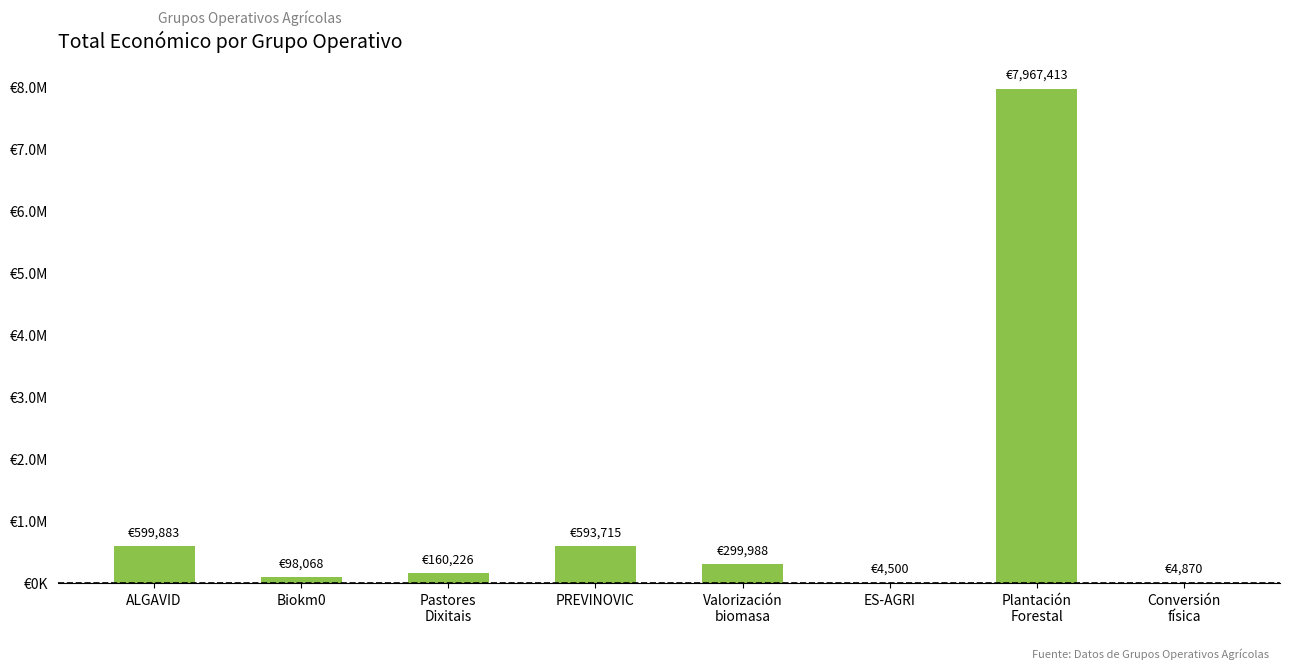

Rank the categories by value from lowest to highest.

ES-AGRI, Conversión
física, Biokm0, Pastores
Dixitais, Valorización
biomasa, PREVINOVIC, ALGAVID, Plantación
Forestal